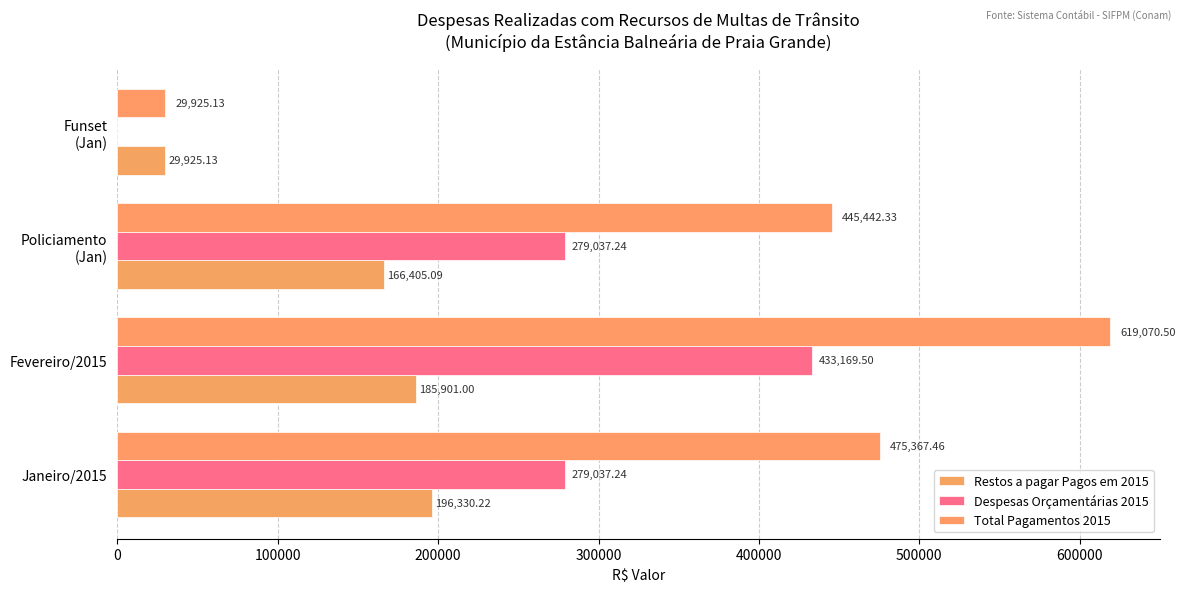

Reading left to right, what are all the values shown in this chart?

Restos a pagar Pagos em 2015: 196330.2	185901.0	166405.1	29925.1
Despesas Orçamentárias 2015: 279037.2	433169.5	279037.2	0.0
Total Pagamentos 2015: 475367.5	619070.5	445442.3	29925.1